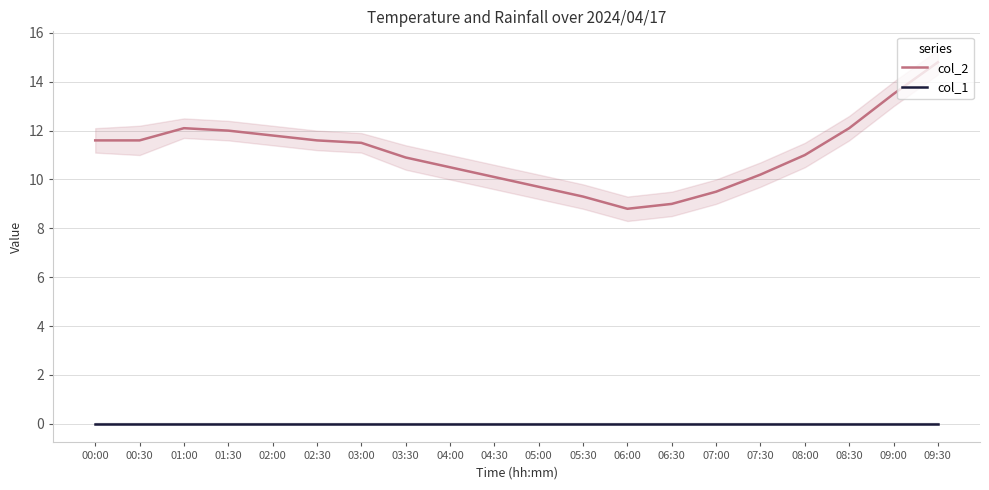

How many lines are shown in the chart?

2